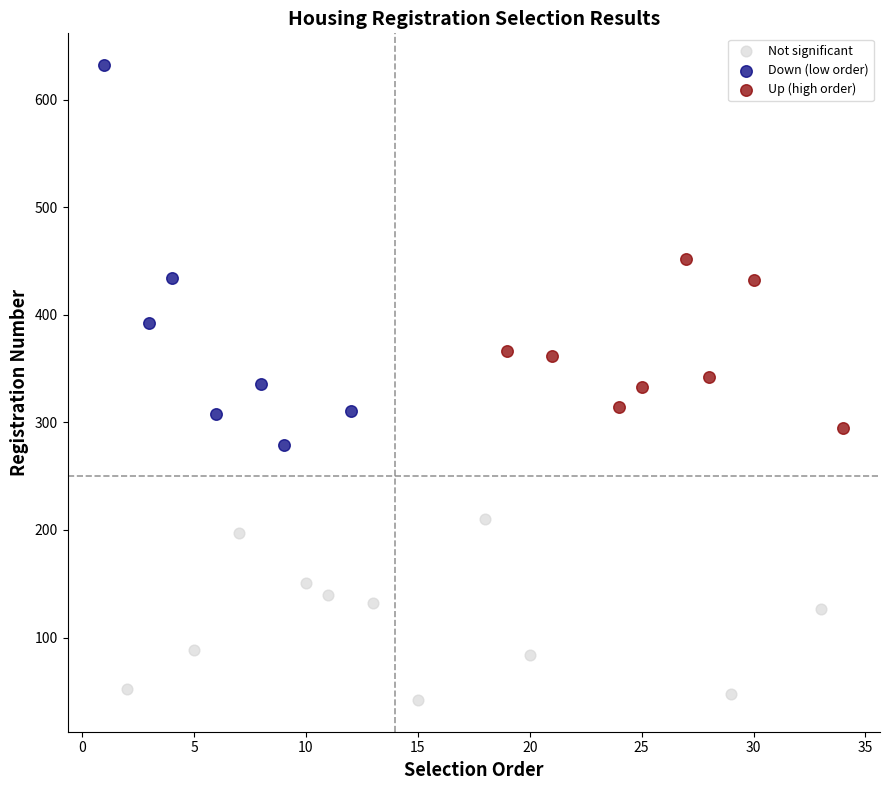

Which series has the largest Y range (max minus min)?

Down (low order)